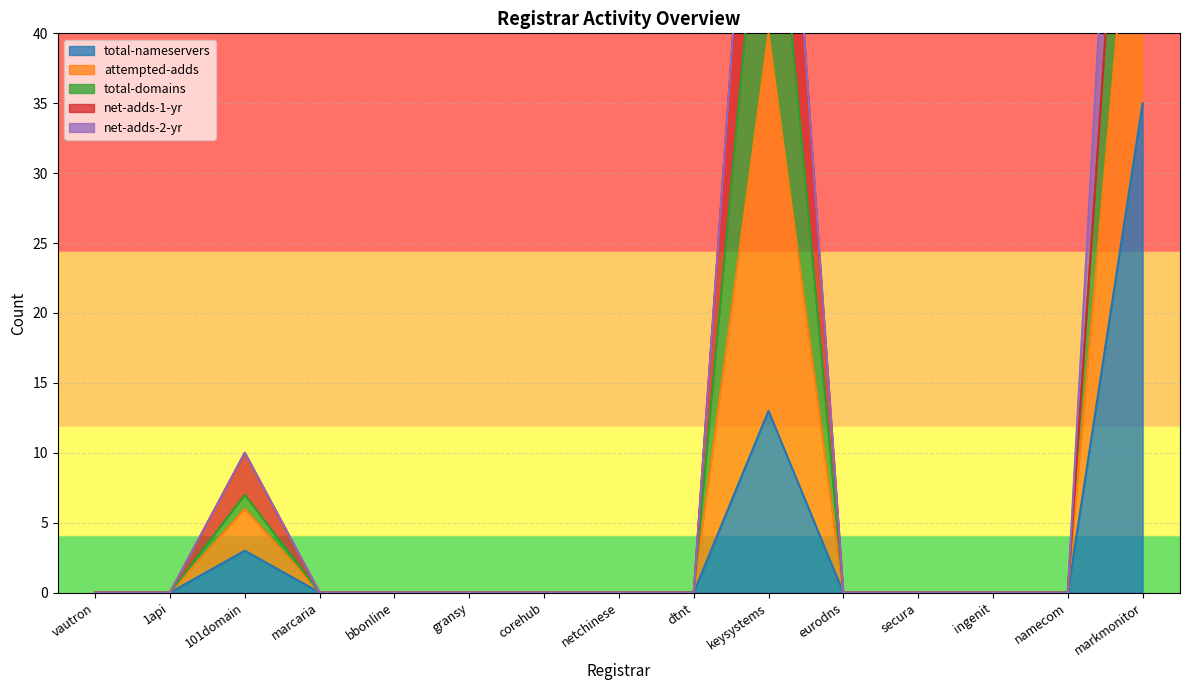

Which category has the lowest value in the total-domains series?

vautron